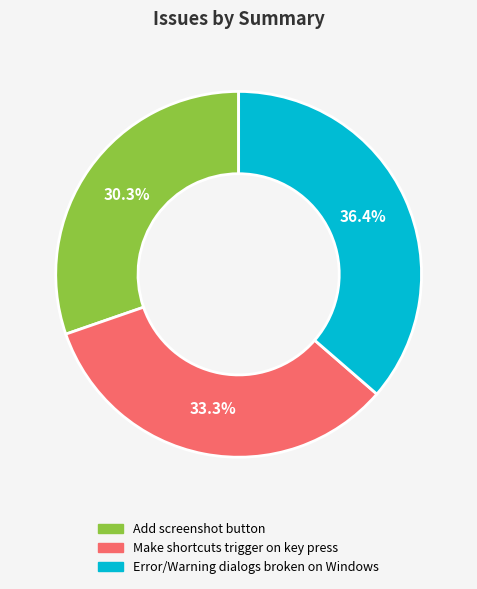

How much of the chart is everything except Add screenshot button?

69.7%